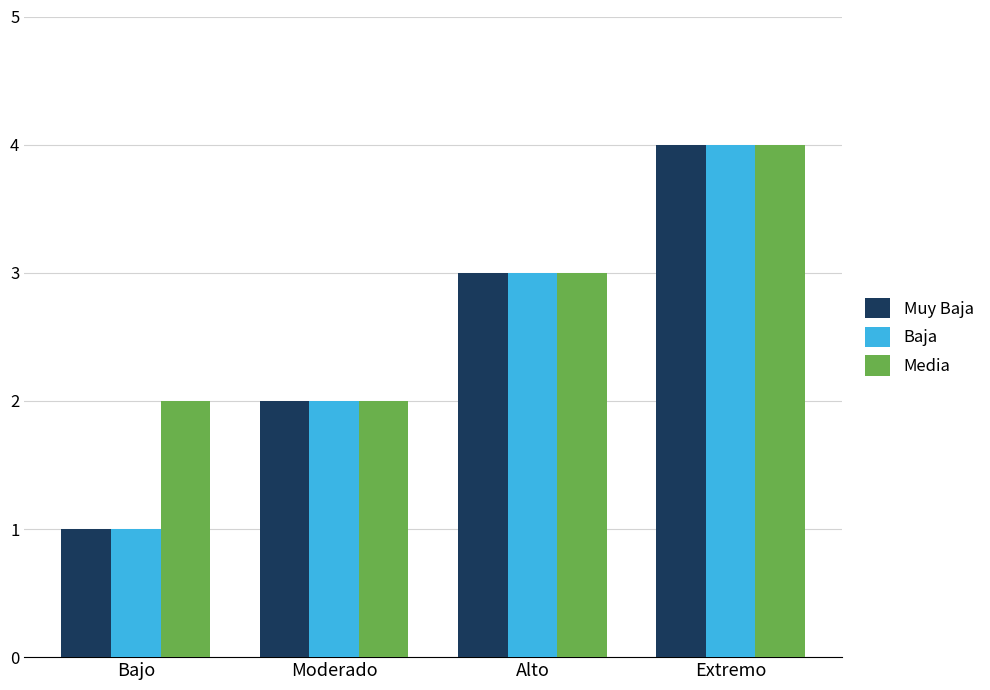

What position from the right is Moderado?

3